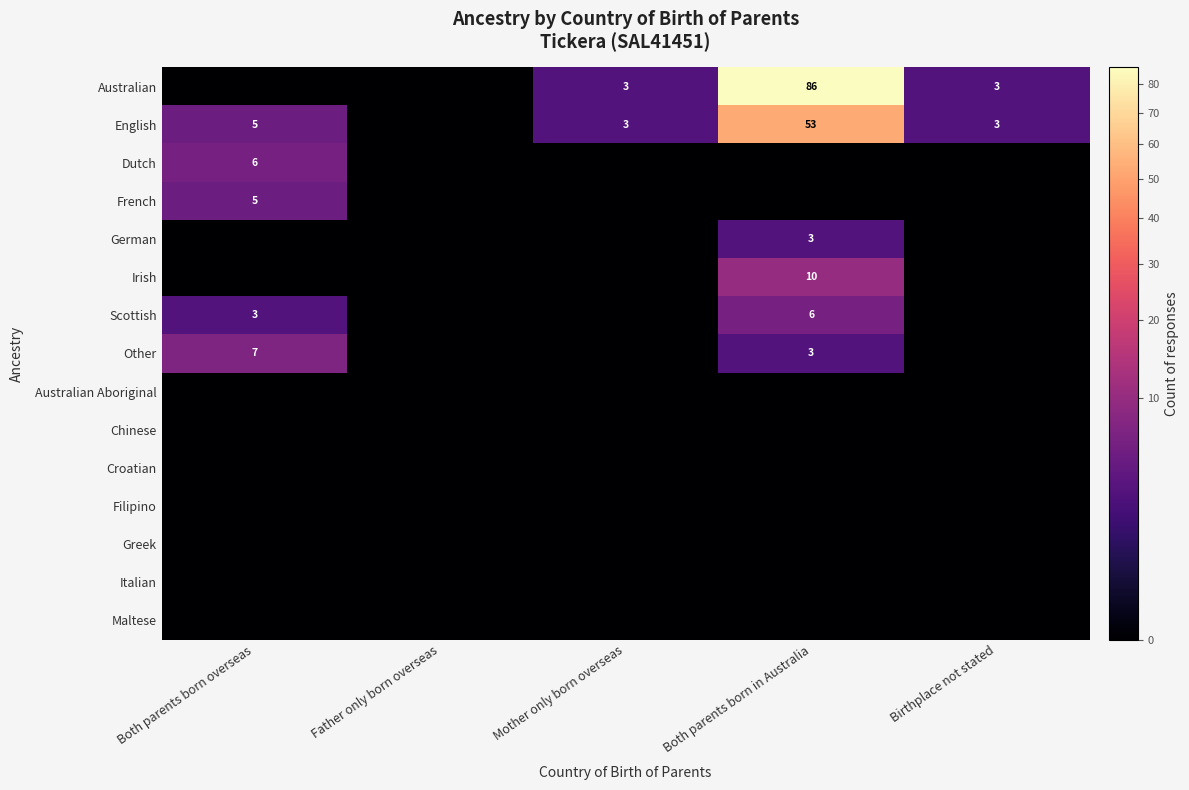

What is the difference between the Australian values at Birthplace not stated and Both parents born in Australia?

83